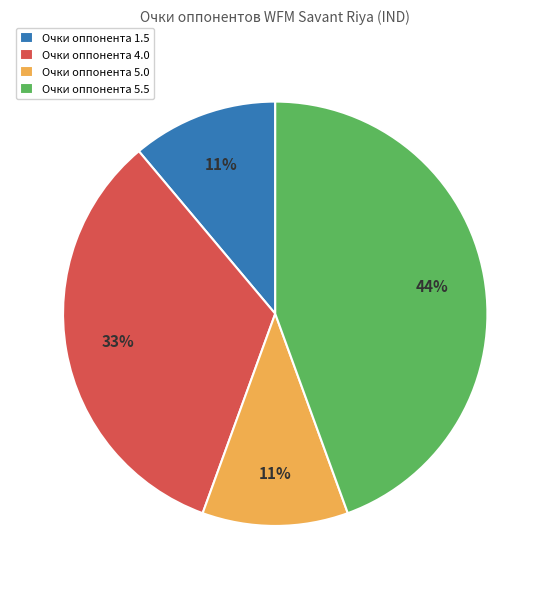

Is there any slice that represents more than half of the pie?

No